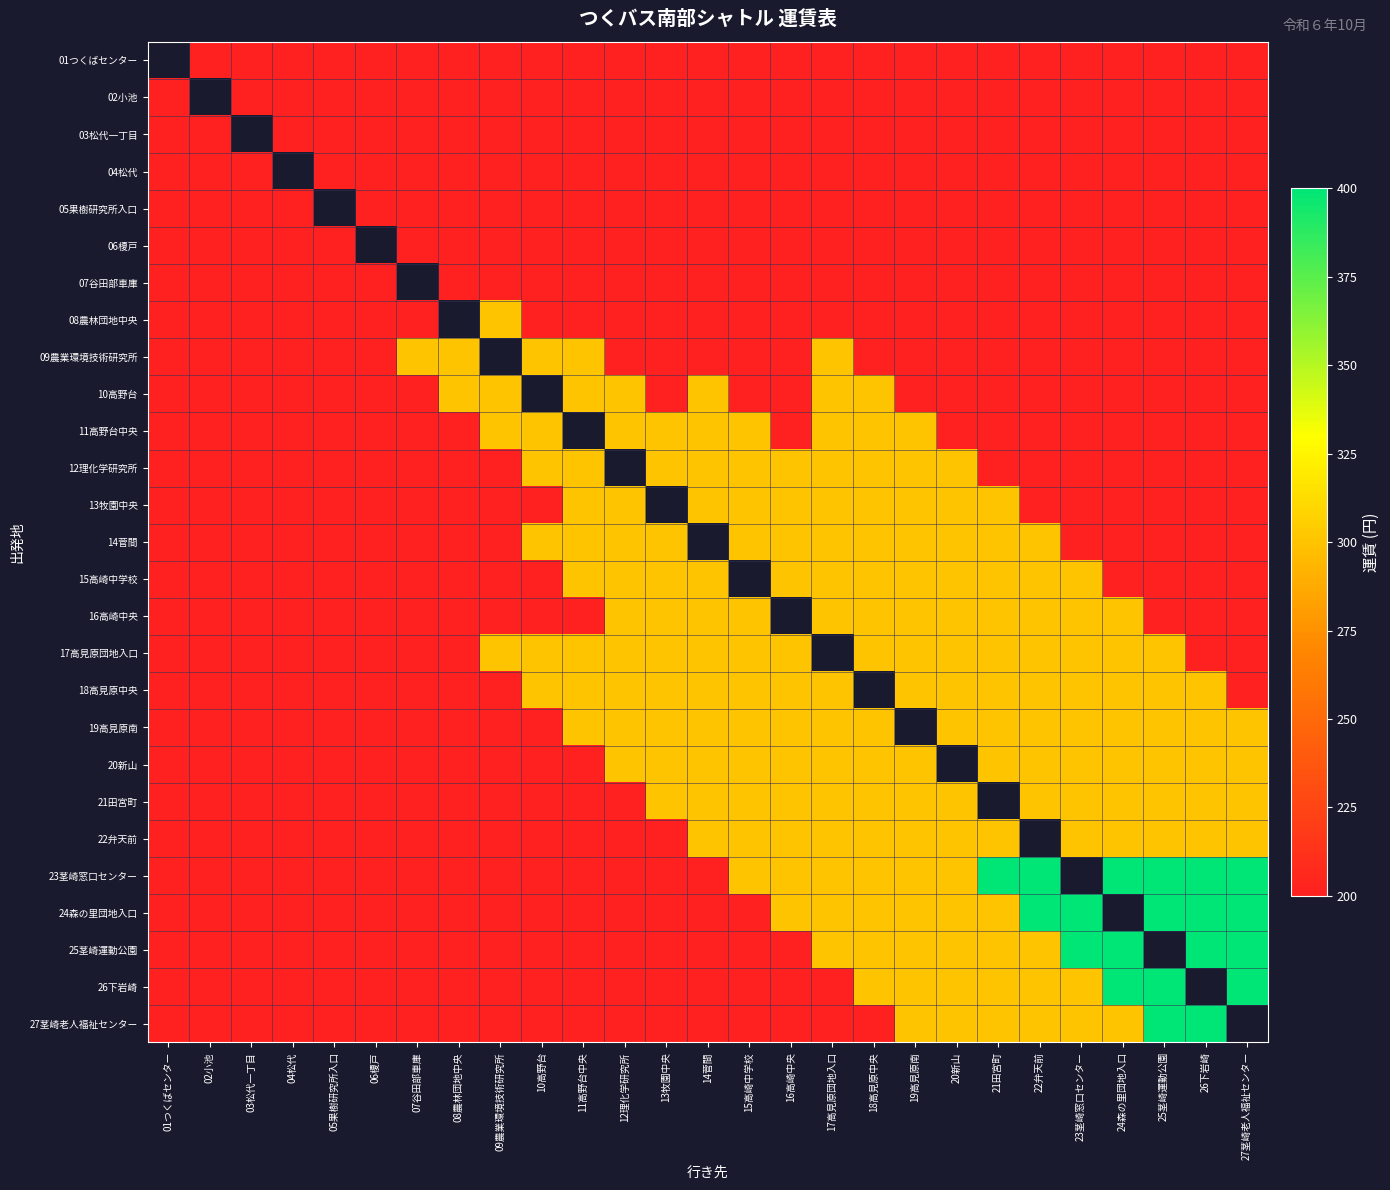

What is the difference between the 18高見原中央 values at 14菅間 and 03松代一丁目?

100.0